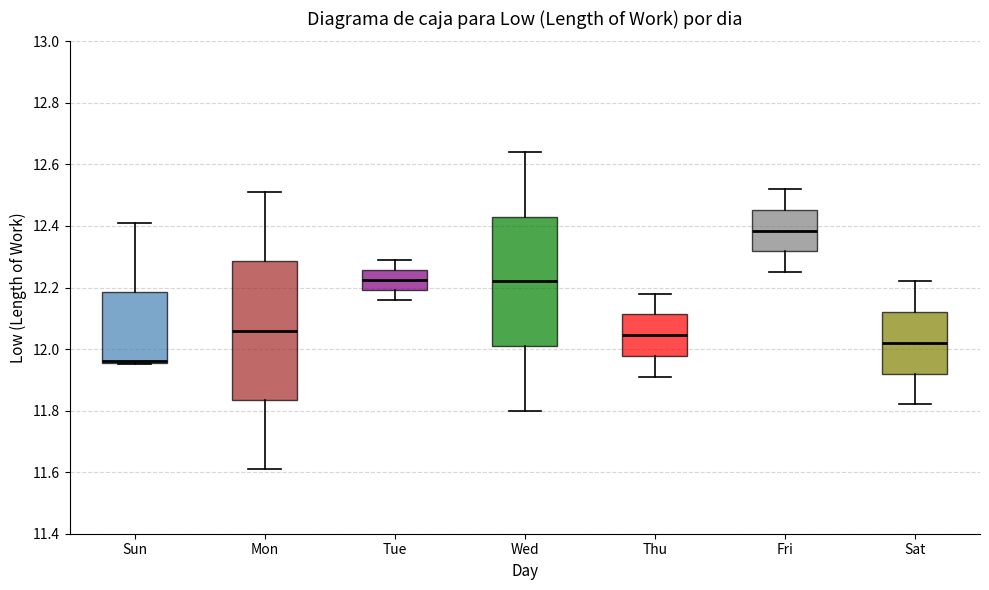

Reading left to right, transcribe this box plot: for each box, give where its median line is, the range the box spans, and where its two whiskers end, as read against the y-axis. The values are not printed on the chart, so give them approximately, as read against the axis.

Sun: median 11.96 (drawn on the box's lower edge), box 11.96 to 12.18, whiskers 11.96 to 12.42
Mon: median 12.06, box 11.84 to 12.28, whiskers 11.62 to 12.52
Tue: median 12.22, box 12.20 to 12.26, whiskers 12.16 to 12.30
Wed: median 12.22, box 12.02 to 12.44, whiskers 11.80 to 12.64
Thu: median 12.04, box 11.98 to 12.12, whiskers 11.92 to 12.18
Fri: median 12.38, box 12.32 to 12.46, whiskers 12.26 to 12.52
Sat: median 12.02, box 11.92 to 12.12, whiskers 11.82 to 12.22